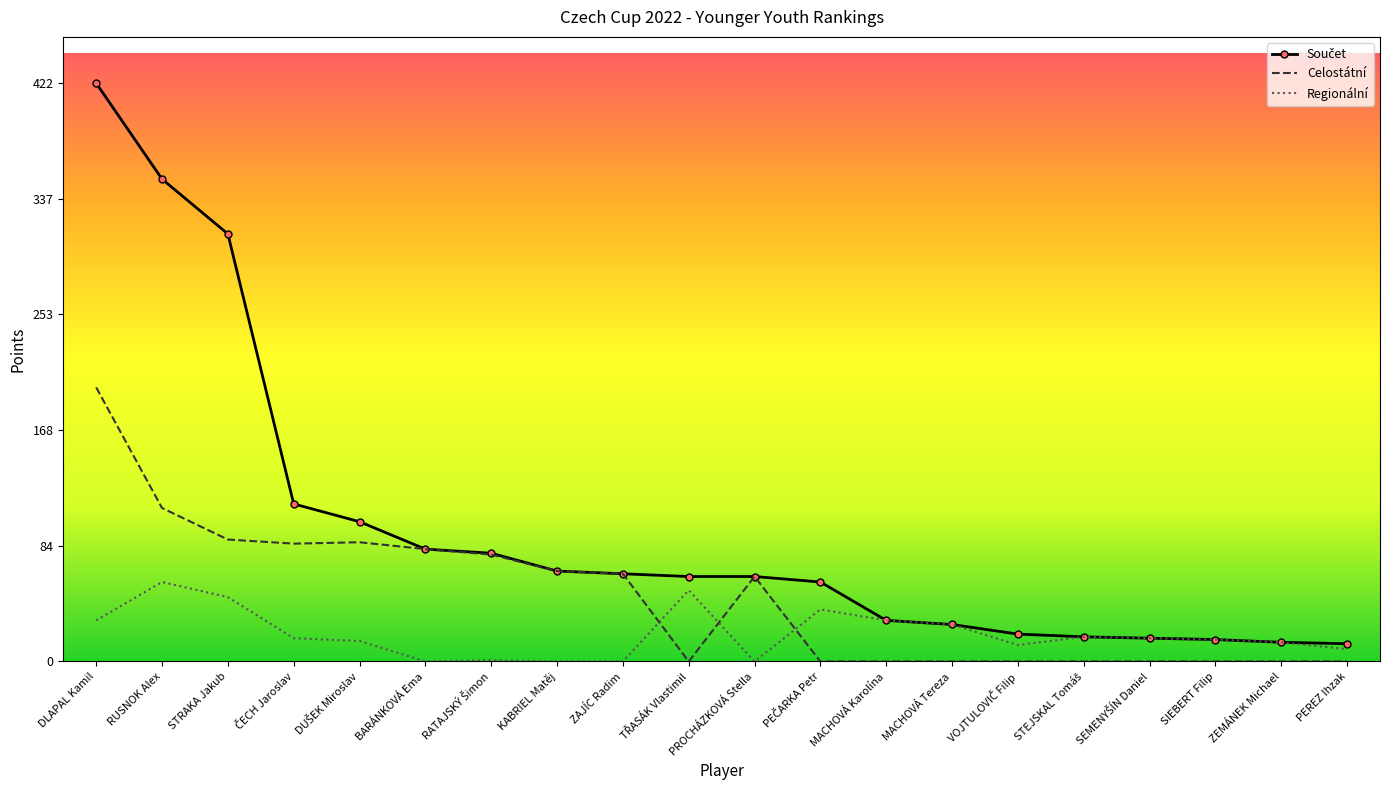

The Regionální series shows 9 at SIEBERT Filip. True or false?

False